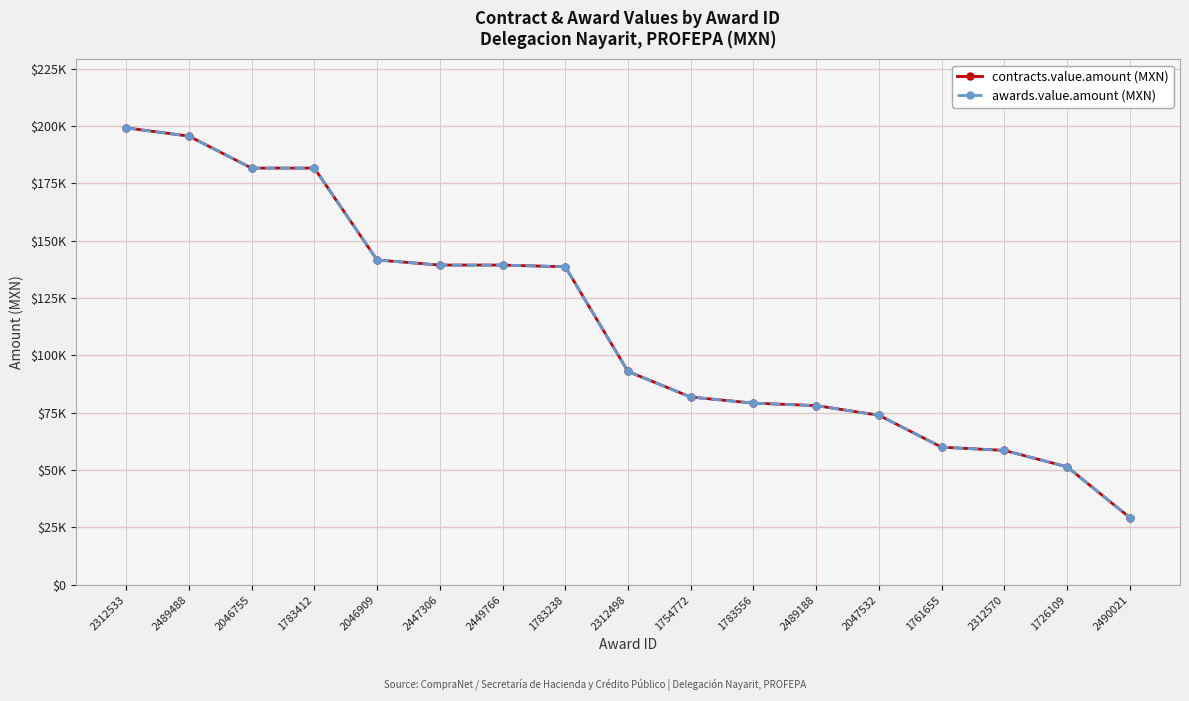

Does the chart have visible grid lines?

Yes